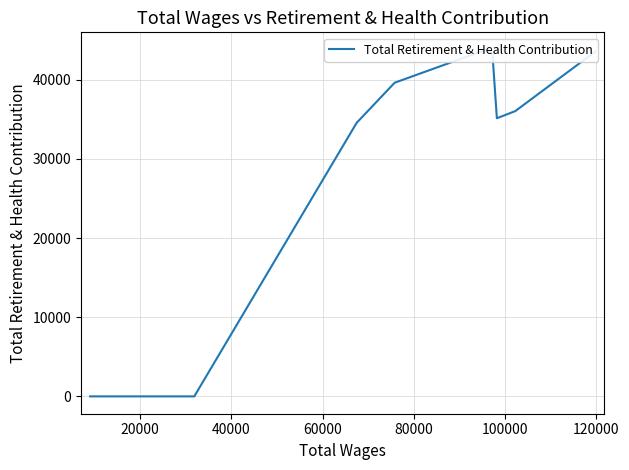

Does the chart have visible grid lines?

Yes